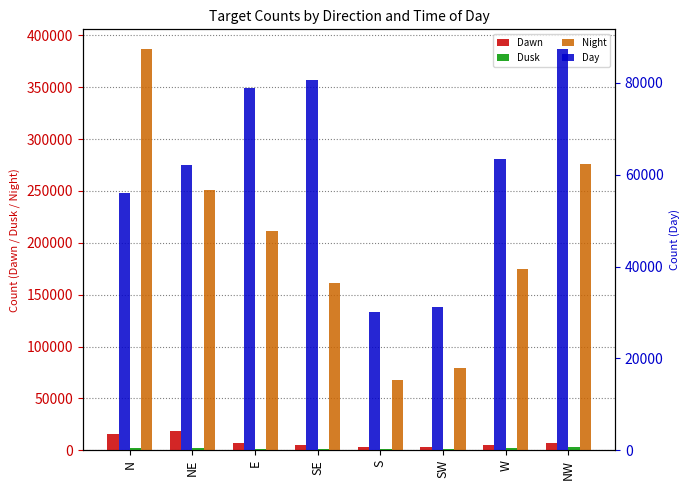

How many bars are there in each group?

4